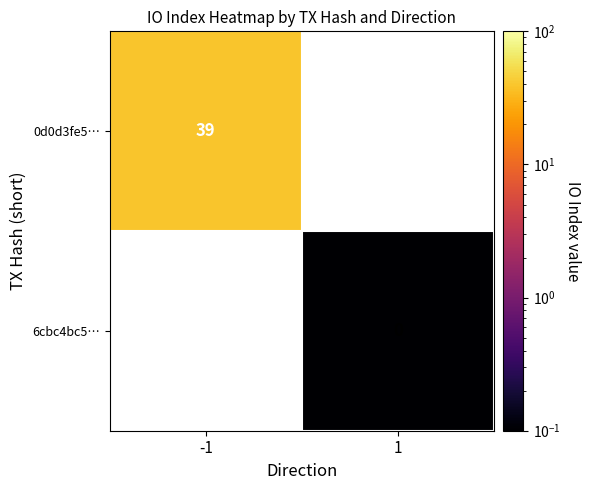

Count the number of data series in this chart.

2